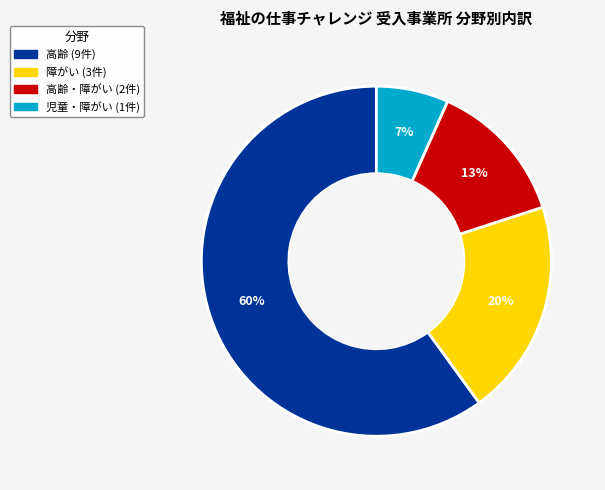

To the nearest percent, what is the difference between the largest and smallest slice percentages?

53%